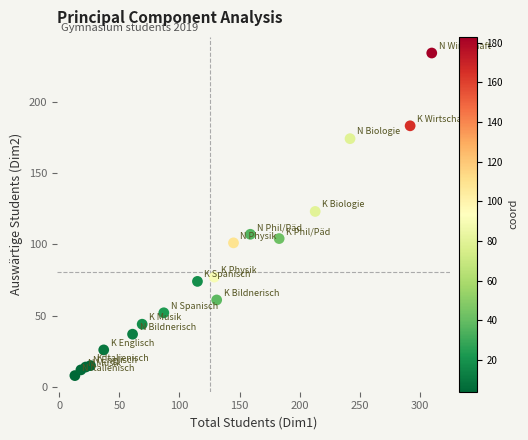

What is the range of X values (max minus min)?

297